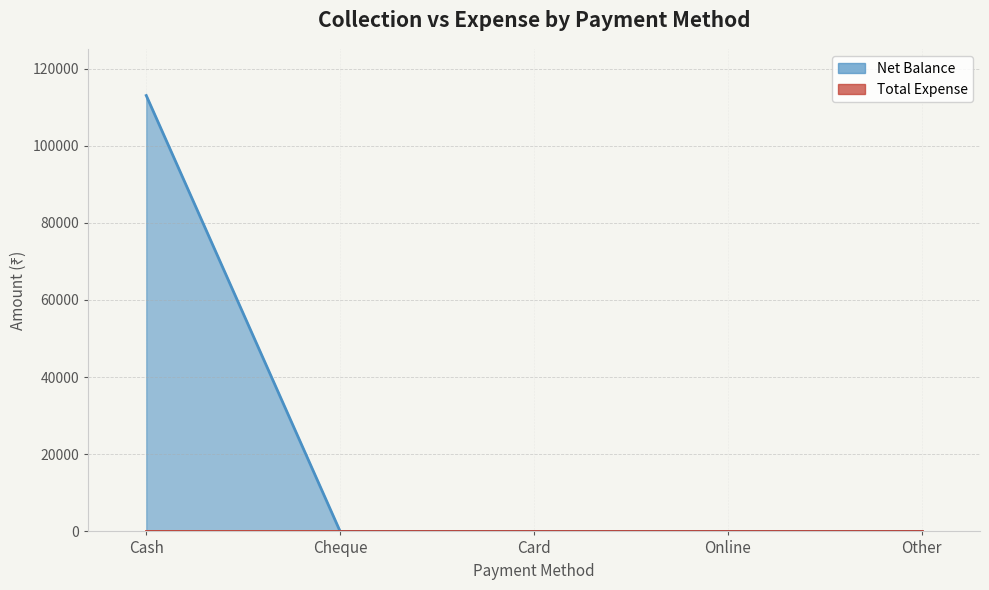

Reading left to right, transcribe all the data shown in this chart.

112998	0	0	0	0